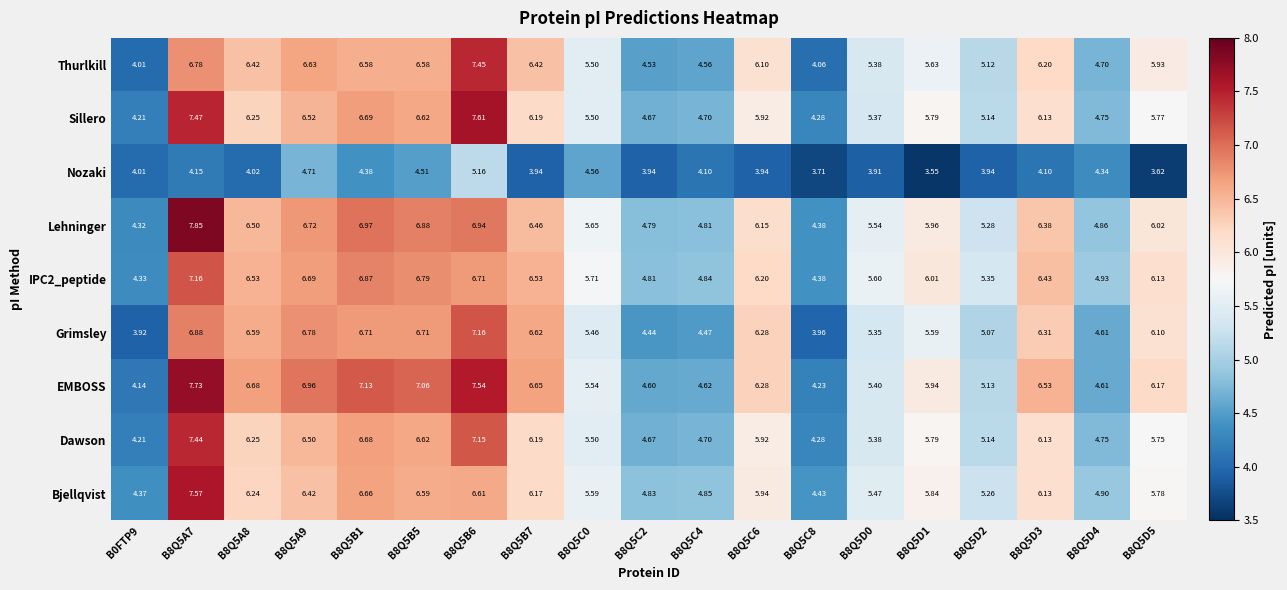

Which series has the largest range (max minus min)?

EMBOSS